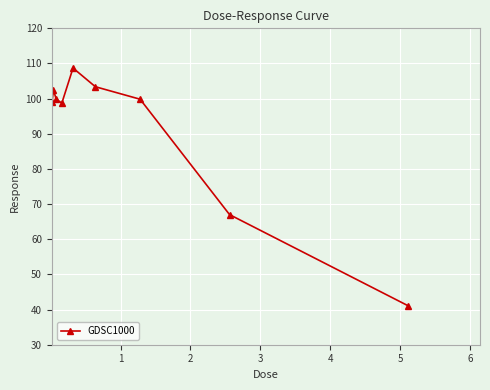

What is the difference between the maximum and minimum values?

67.7